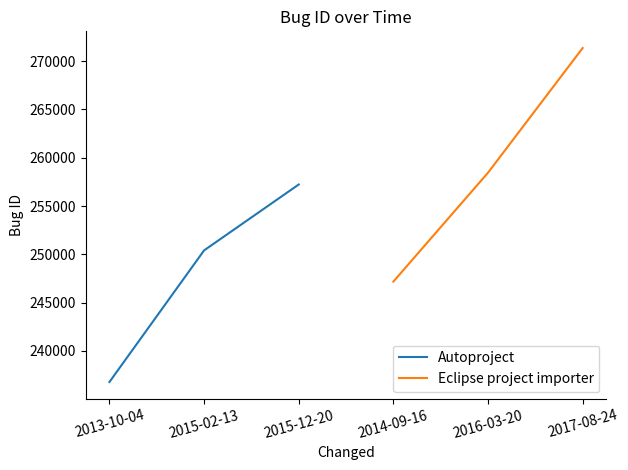

Which series has the widest spread of values?

Eclipse project importer